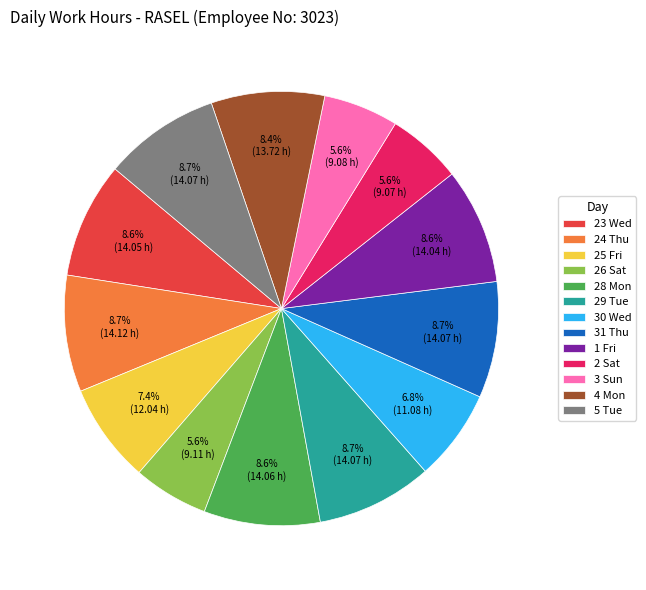

True or false: 3 Sun accounts for 1% of the total.

False